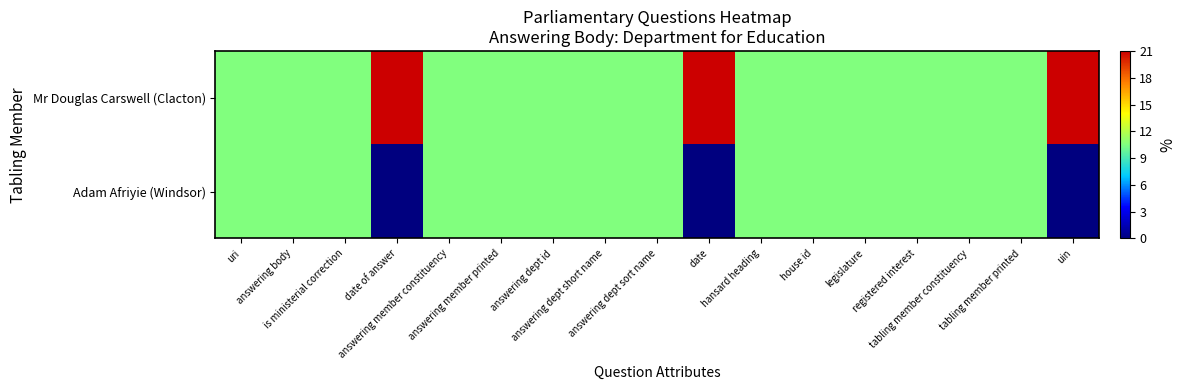

Which series has the largest total across all categories?

Mr Douglas Carswell (Clacton)